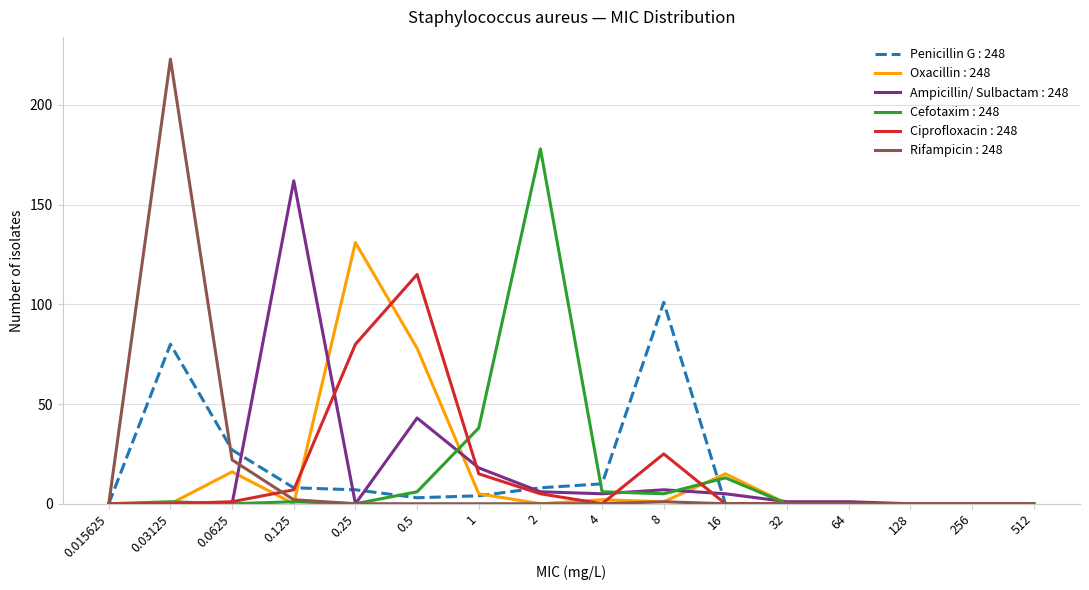

What is the spread (max minus min) of values at 0.0625?

27